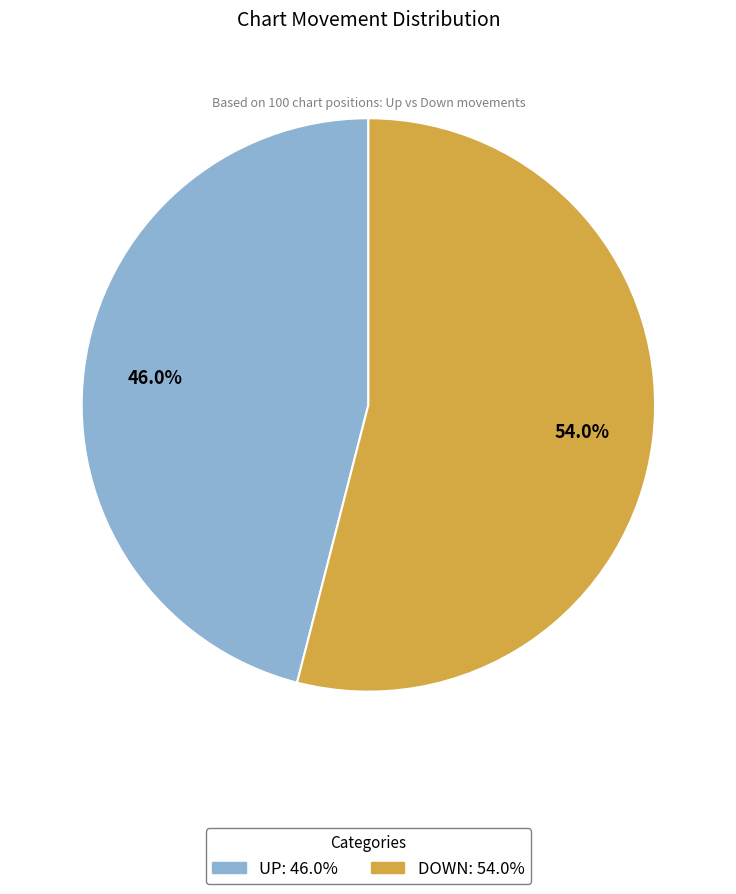

How many segments does this pie chart have?

2